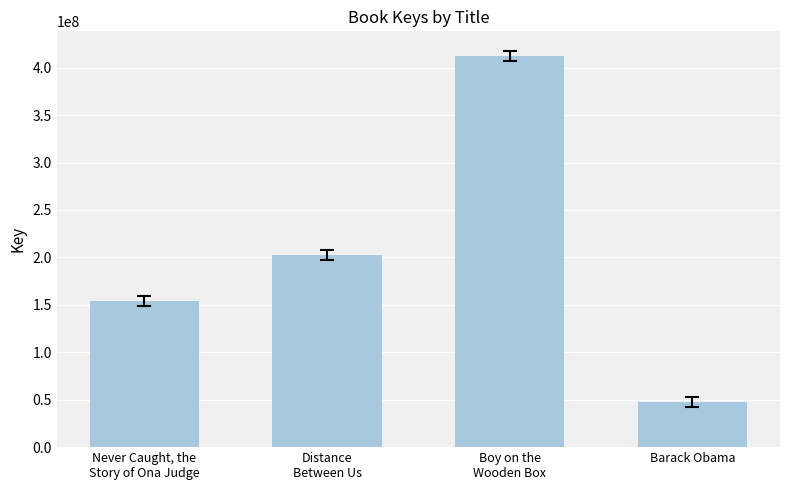

True or false: the data shows 208162244 at Never Caught, the
Story of Ona Judge.

False